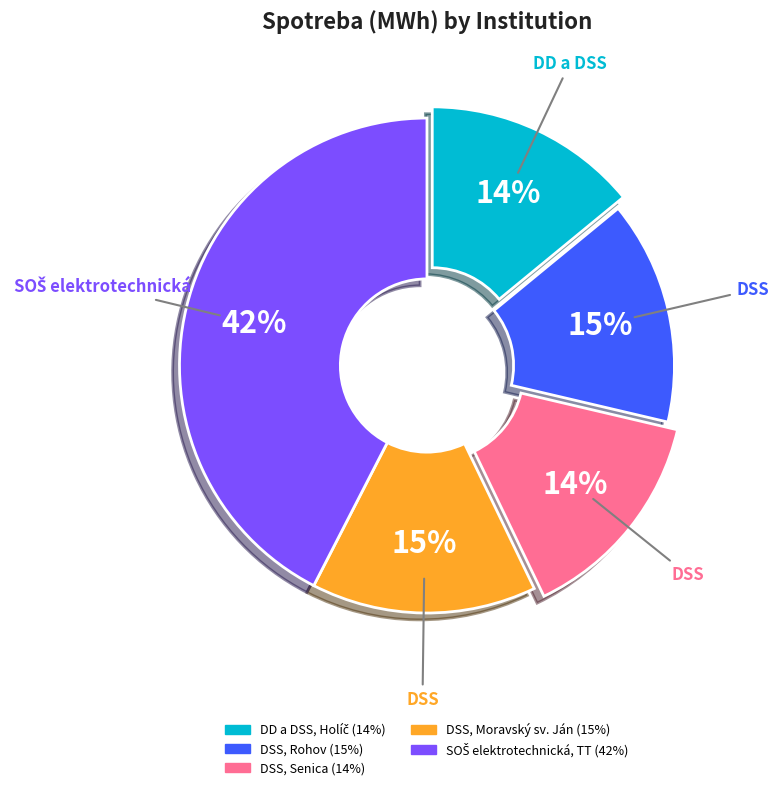

Approximately how many times larger is the value at DSS, Rohov compared to DSS, Moravský sv. Ján?

1.0